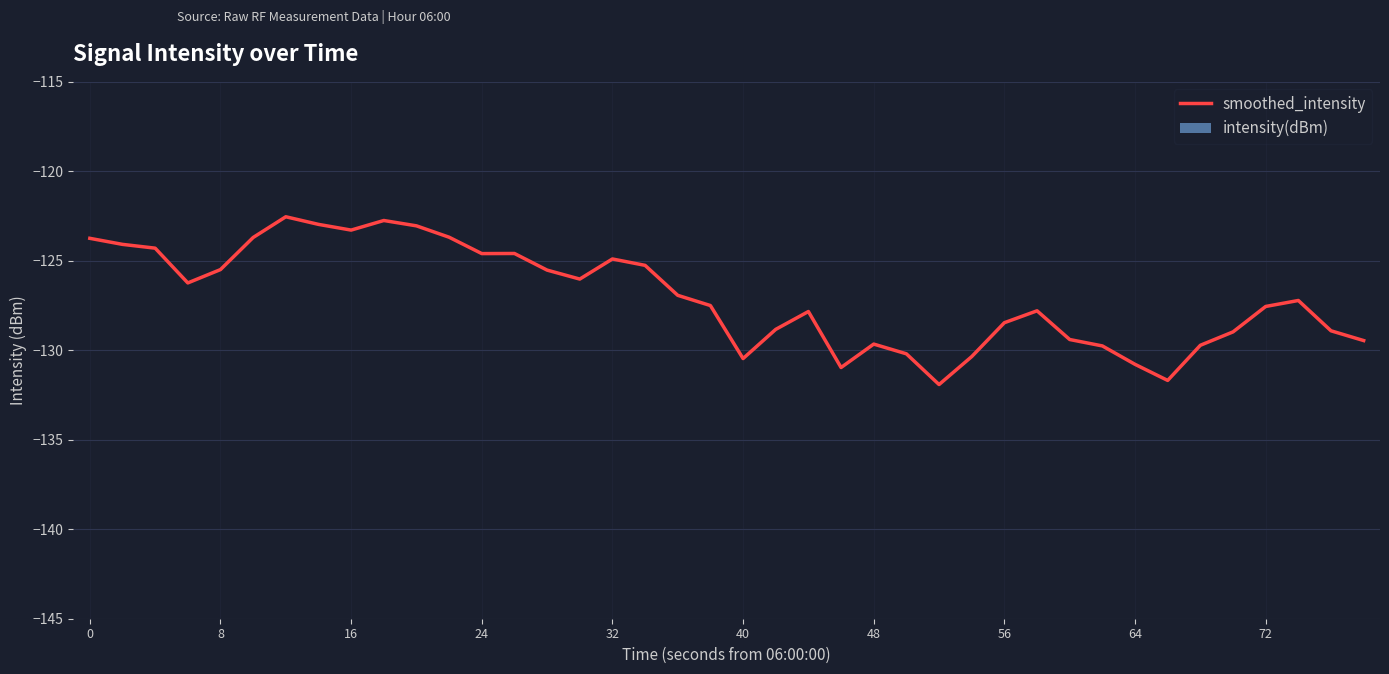

What is the highest value of the smoothed_intensity series?

-122.5